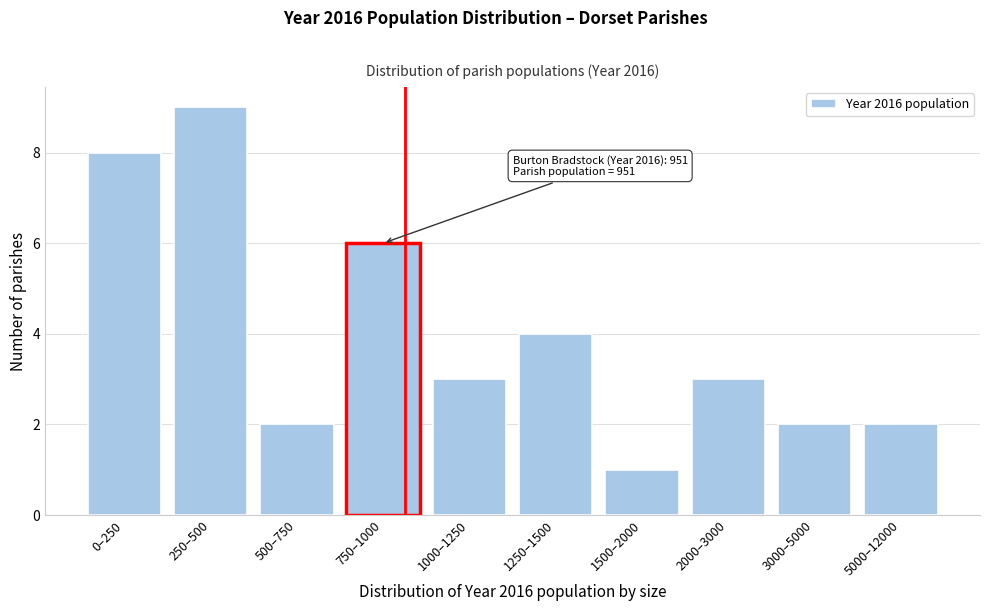

Reading left to right, what are all the values shown in this chart?

0–250=8	250–500=9	500–750=2	750–1000=6	1000–1250=3	1250–1500=4	1500–2000=1	2000–3000=3	3000–5000=2	5000–12000=2